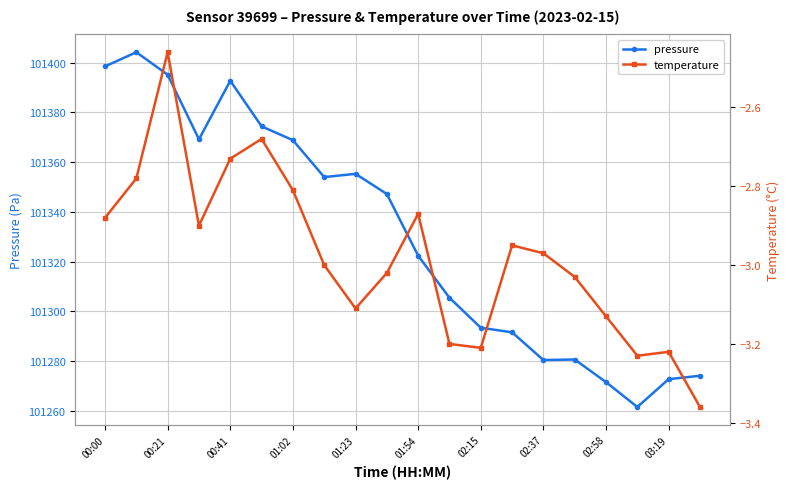

True or false: pressure has a value of 160664.8 at 02:37.

False